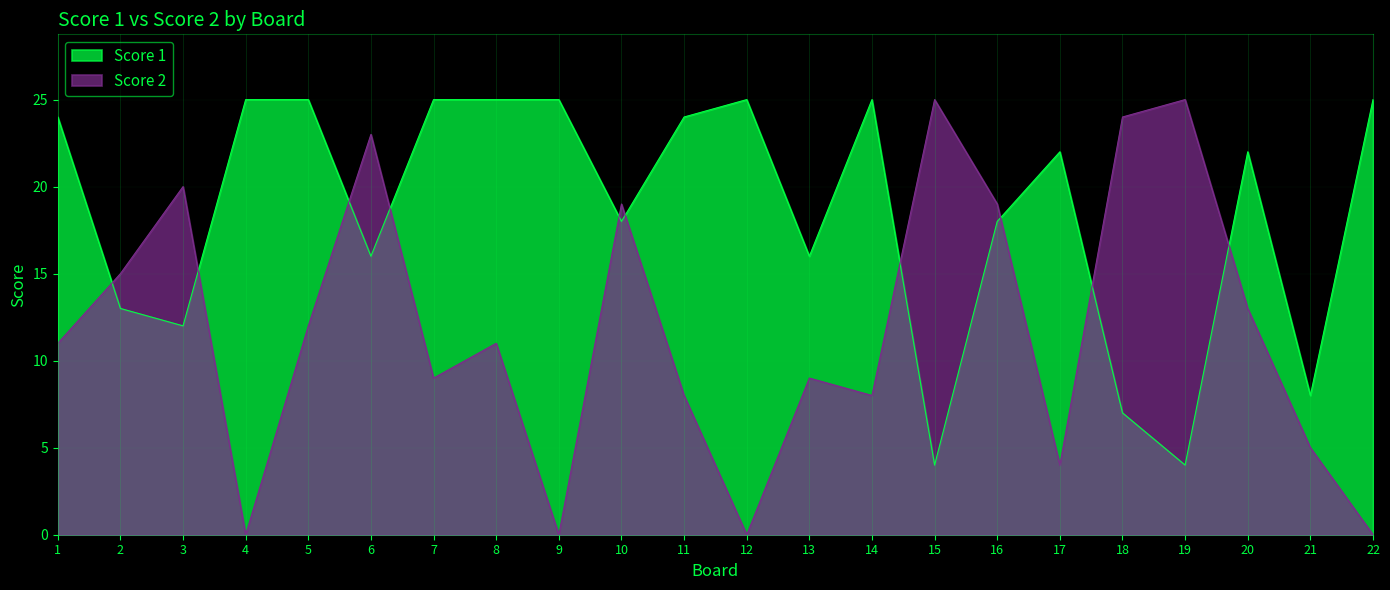

Which series changed the most between 1 and 21?

Score 1